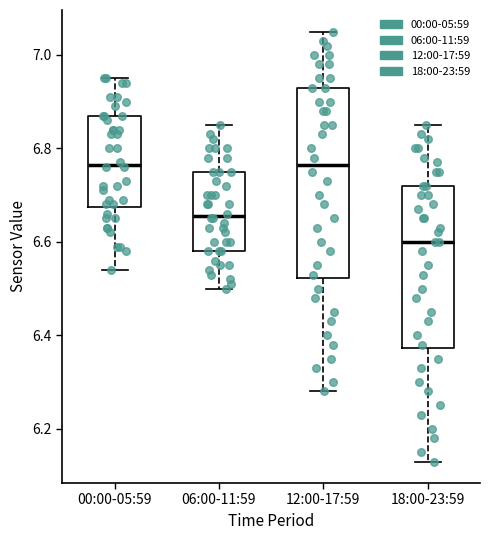

Reading left to right, read every box against the y-axis: the position of its median line, the range the box covers, and the ends of its whiskers. The values are not printed on the chart, so give them approximately, as read against the axis.

00:00-05:59: median 6.76, box 6.68 to 6.88, whiskers 6.54 to 6.96
06:00-11:59: median 6.66, box 6.58 to 6.76, whiskers 6.50 to 6.86
12:00-17:59: median 6.76, box 6.52 to 6.94, whiskers 6.28 to 7.06
18:00-23:59: median 6.60, box 6.38 to 6.72, whiskers 6.14 to 6.86